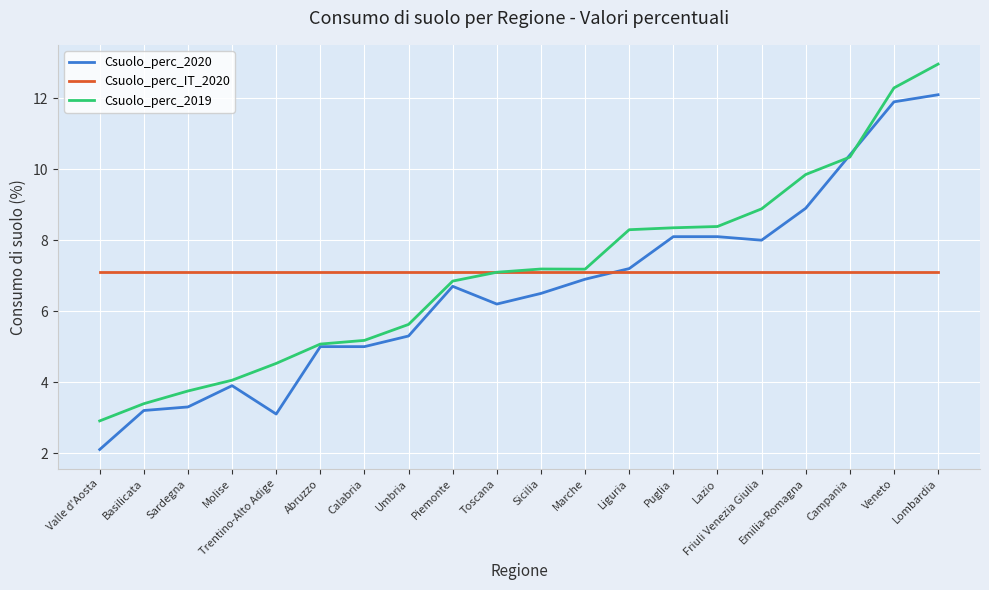

Is the value of Csuolo_perc_IT_2020 at Marche greater than the value of Csuolo_perc_2019 at Emilia-Romagna?

No